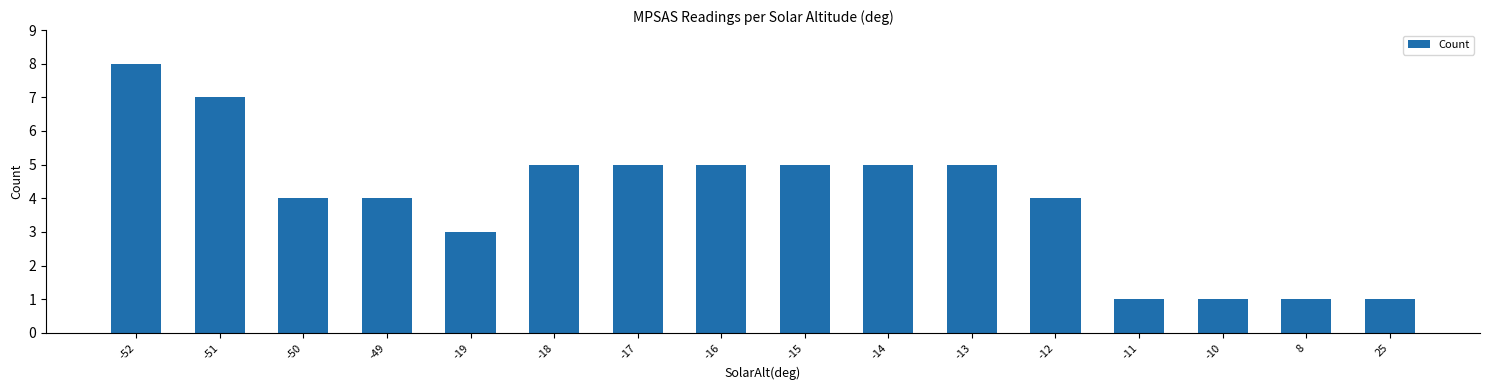

What is the value of the 10th bar from the left?

5